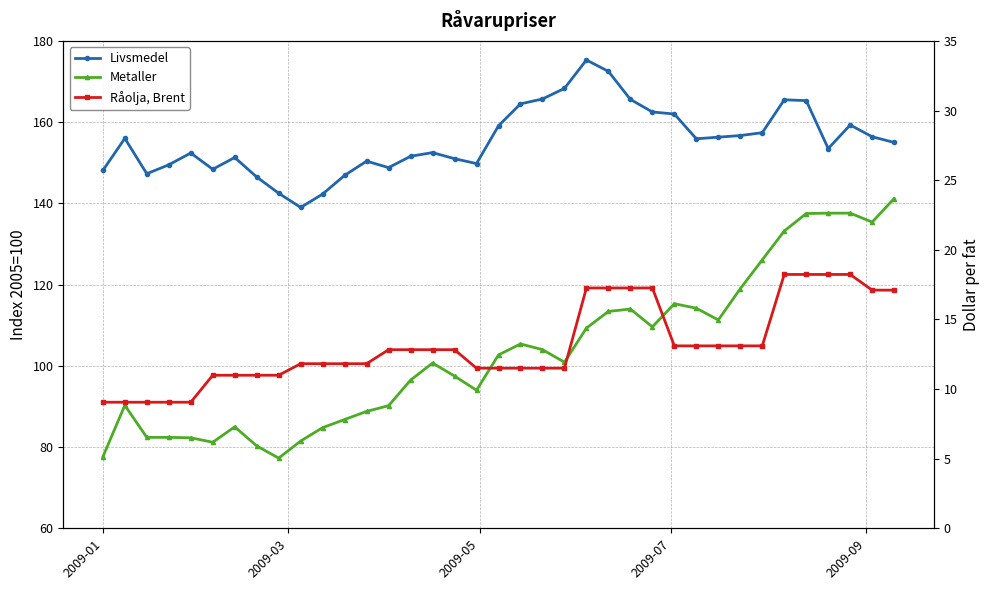

What is the difference between the maximum and minimum values in the Råolja, Brent series?

9.2